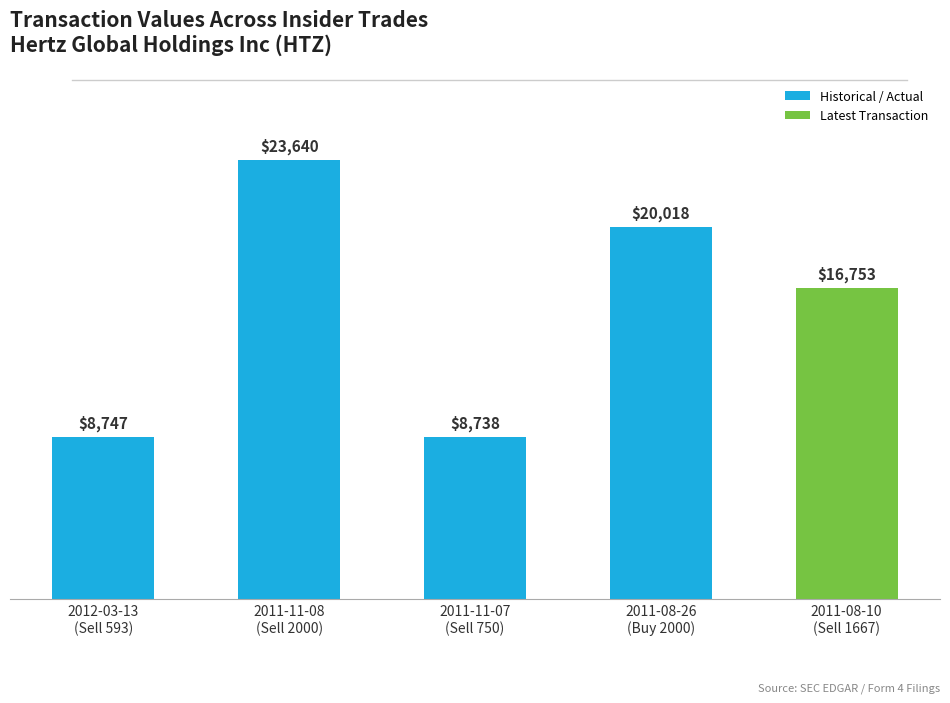

What is the label of the 1st bar from the right?

2011-08-10